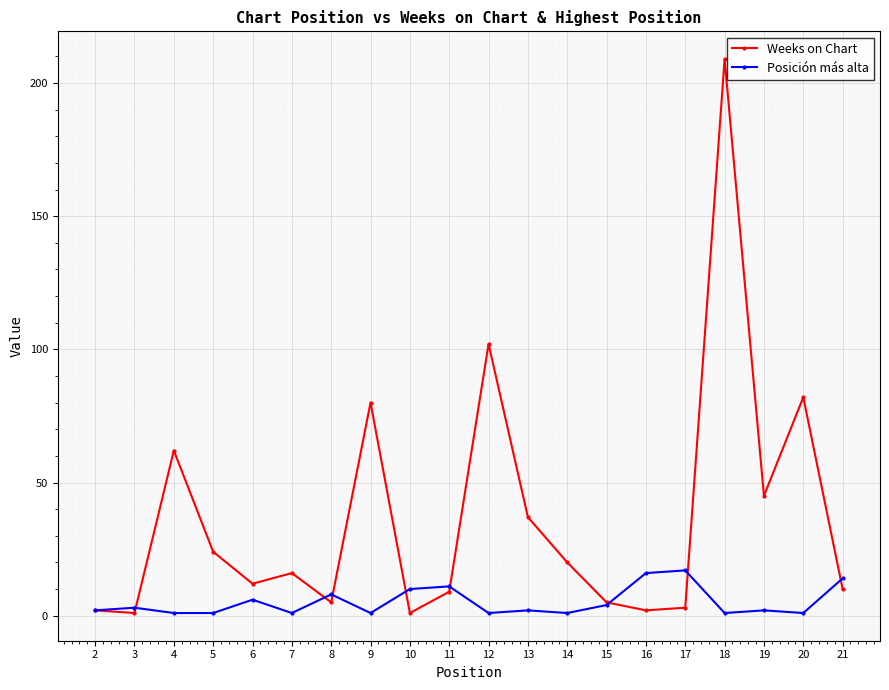

Where is the first local maximum for Weeks on Chart?

4